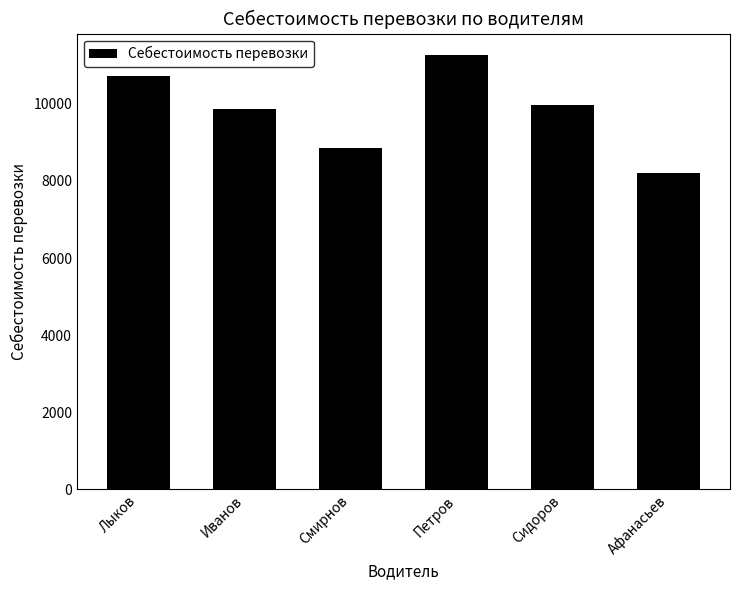

The value at Афанасьев is 11024.9. True or false?

False